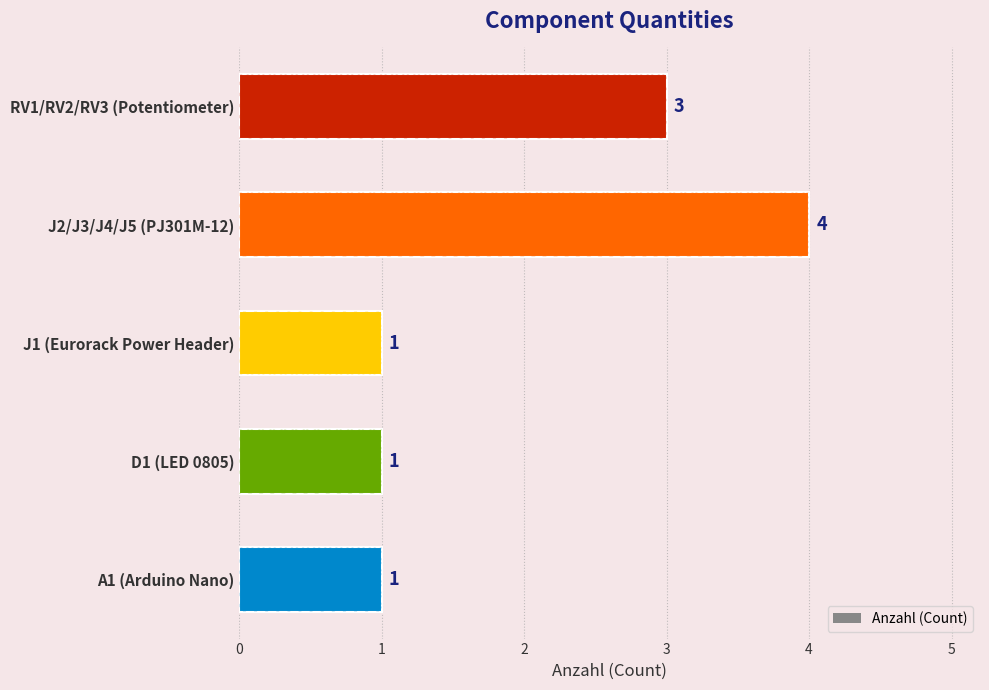

Approximately how many times larger is the value at A1 (Arduino Nano) compared to J1 (Eurorack Power Header)?

1.0